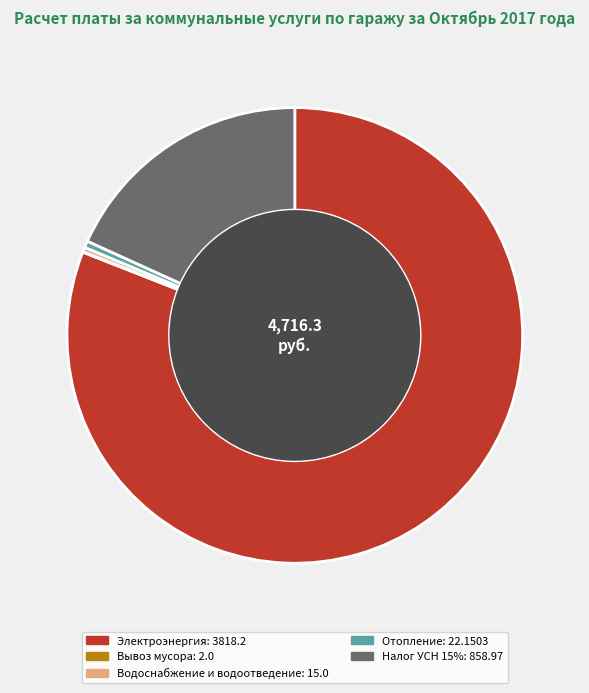

Which slice represents more than half of the pie?

Электроэнергия